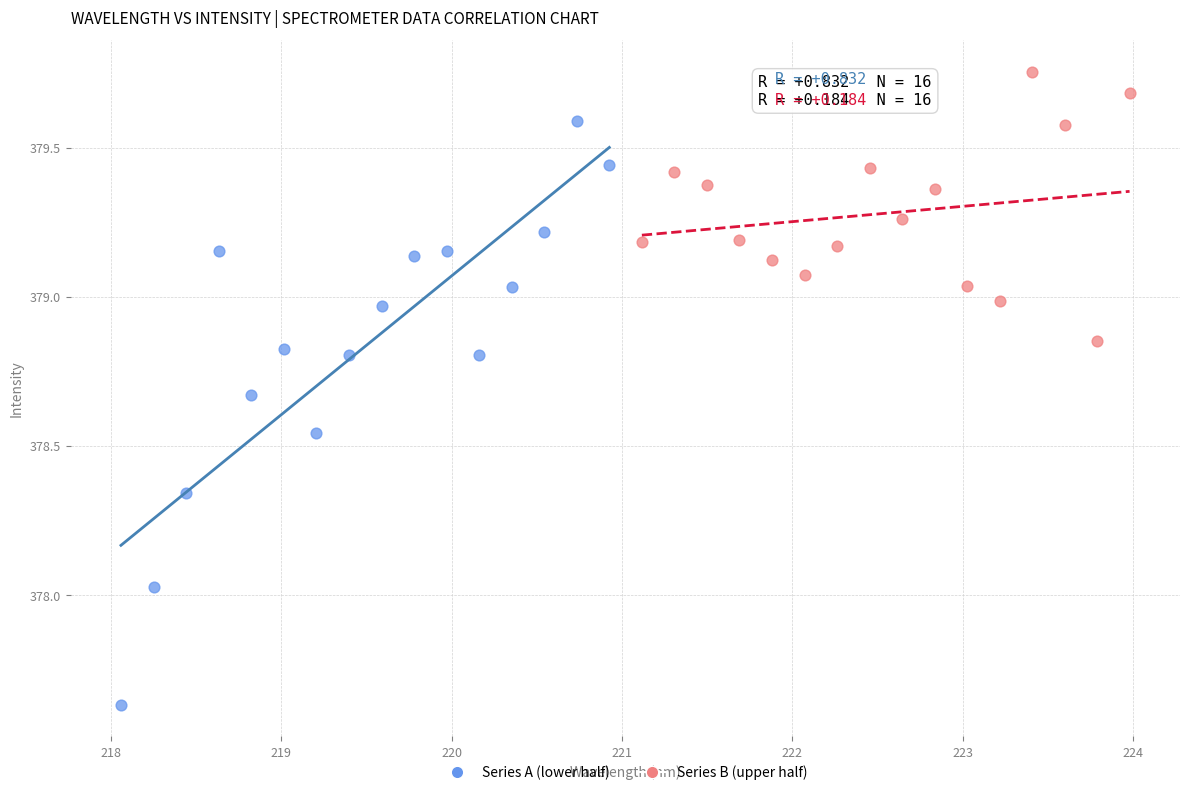

Which series has the largest Y range (max minus min)?

Series A (lower half)